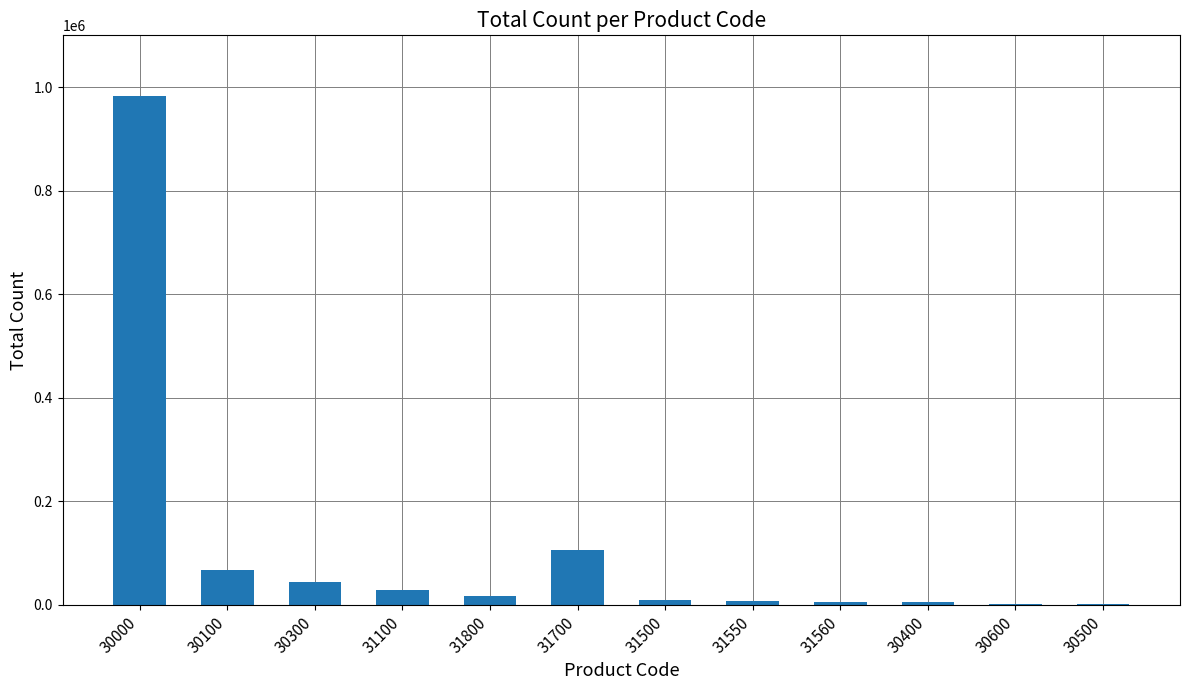

What is the ratio of the value at 31100 to the value at 30500?

92.5